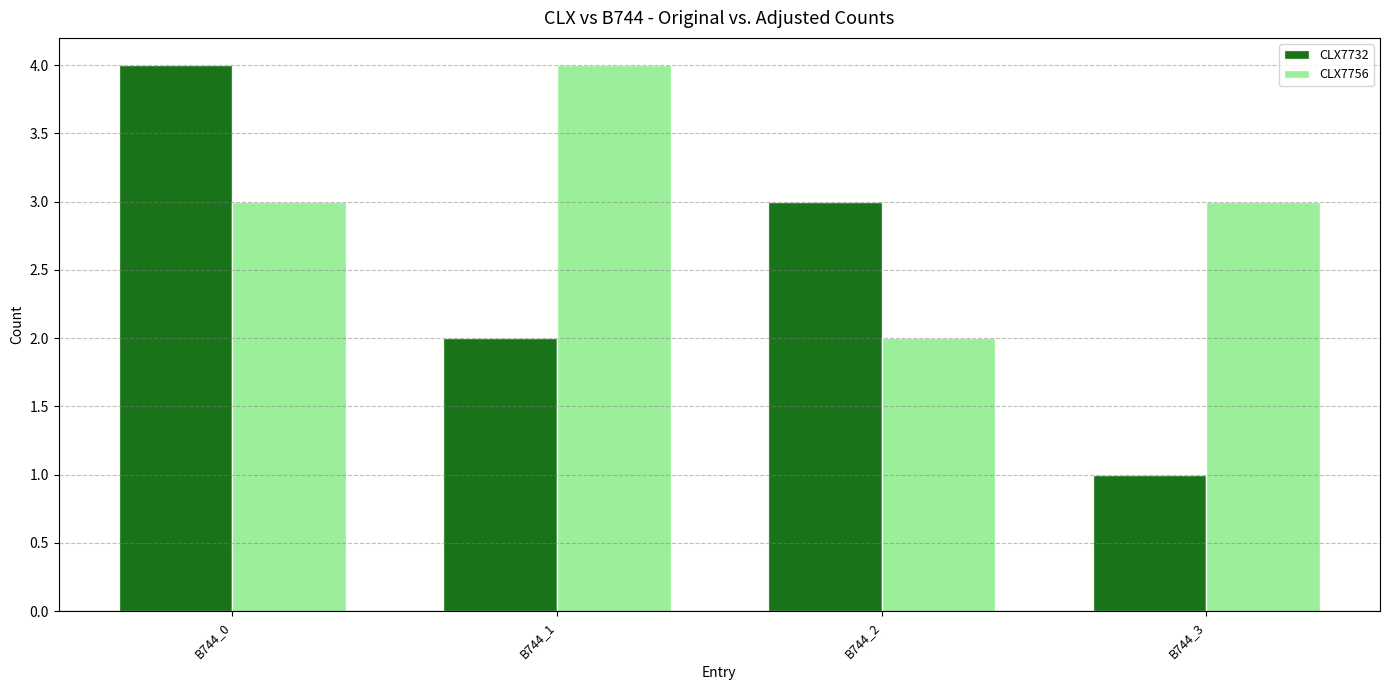

True or false: CLX7756 has a value of 1 at B744_0.

False